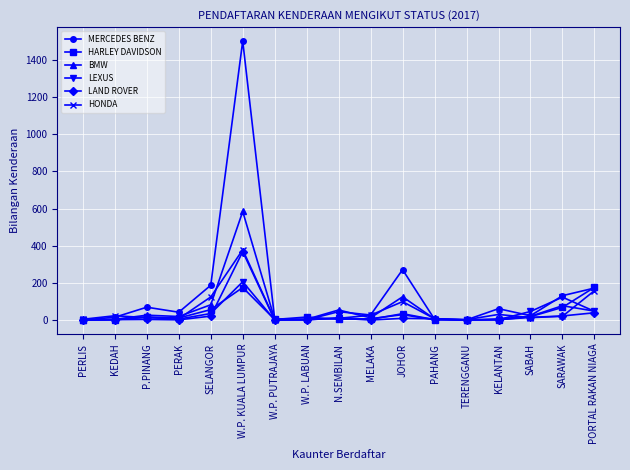

Which series has the widest spread of values?

MERCEDES BENZ